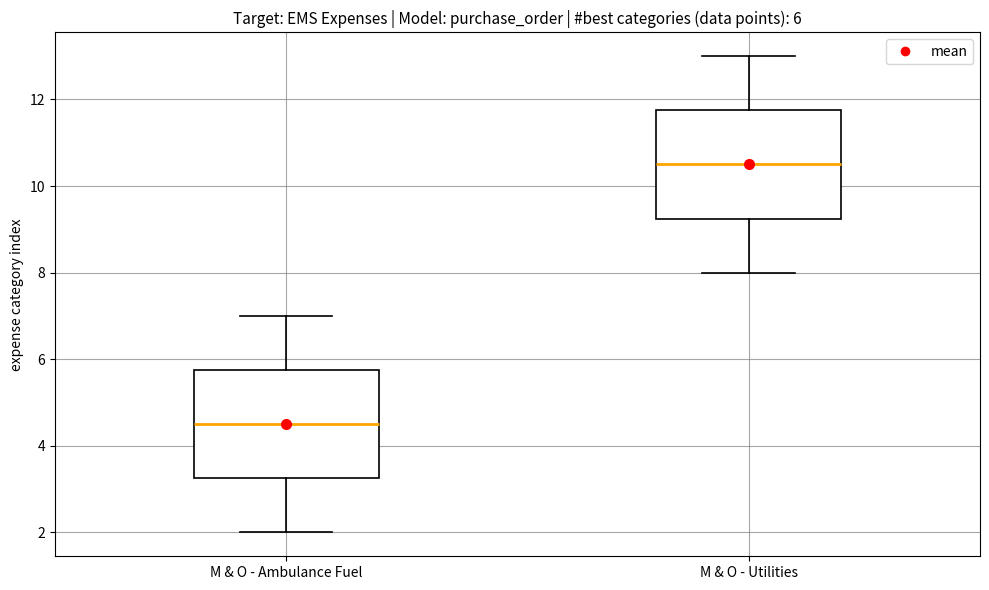

Which box's median line is the lowest?

M & O - Ambulance Fuel